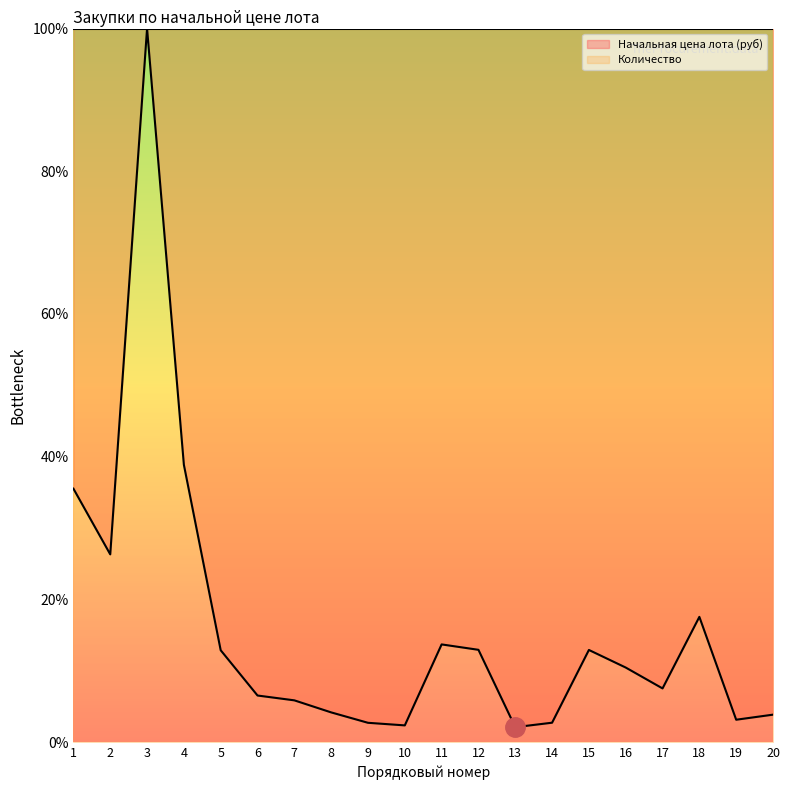

Is it true that the value at 14 is 2.7?

True